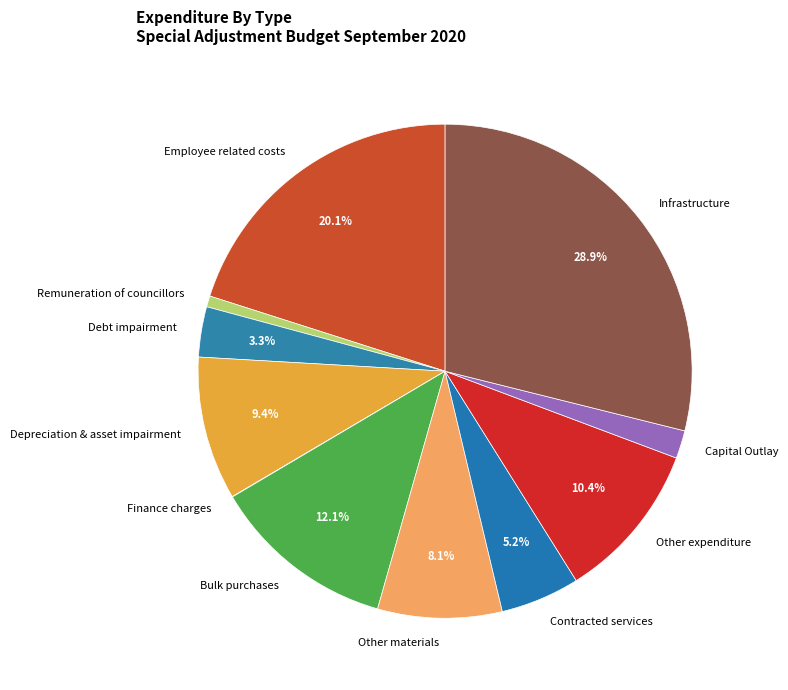

To the nearest percent, what is the average slice percentage?

9%